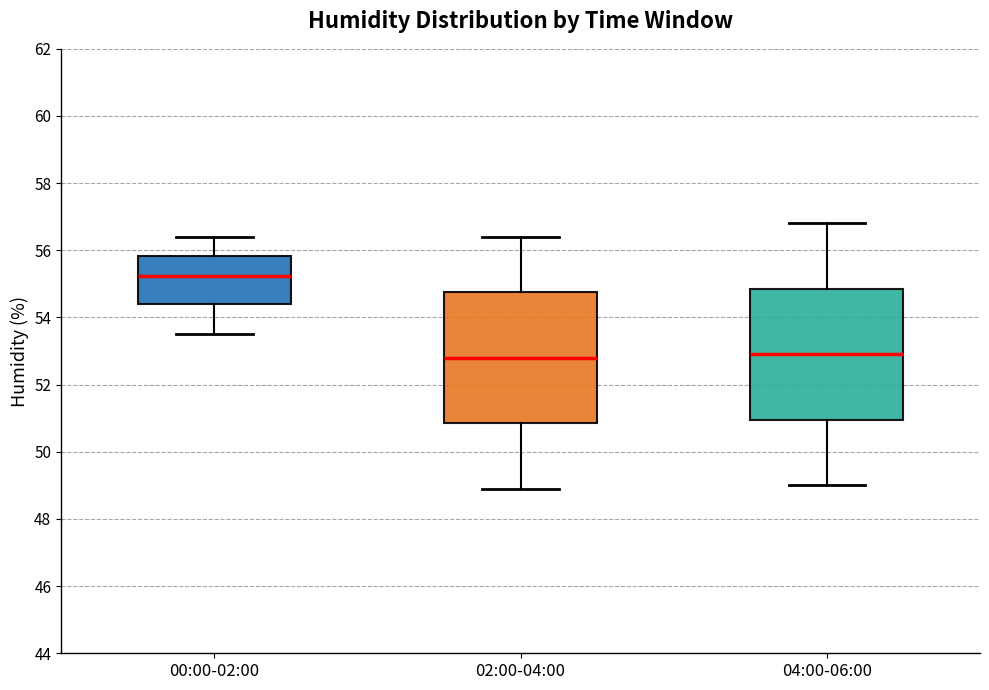

Reading left to right, transcribe this box plot: for each box, give where its median line is, the range the box spans, and where its two whiskers end, as read against the y-axis. The values are not printed on the chart, so give them approximately, as read against the axis.

00:00-02:00: median 55.2, box 54.4 to 55.8, whiskers 53.6 to 56.4
02:00-04:00: median 52.8, box 50.8 to 54.8, whiskers 49.0 to 56.4
04:00-06:00: median 53.0, box 51.0 to 54.8, whiskers 49.0 to 56.8